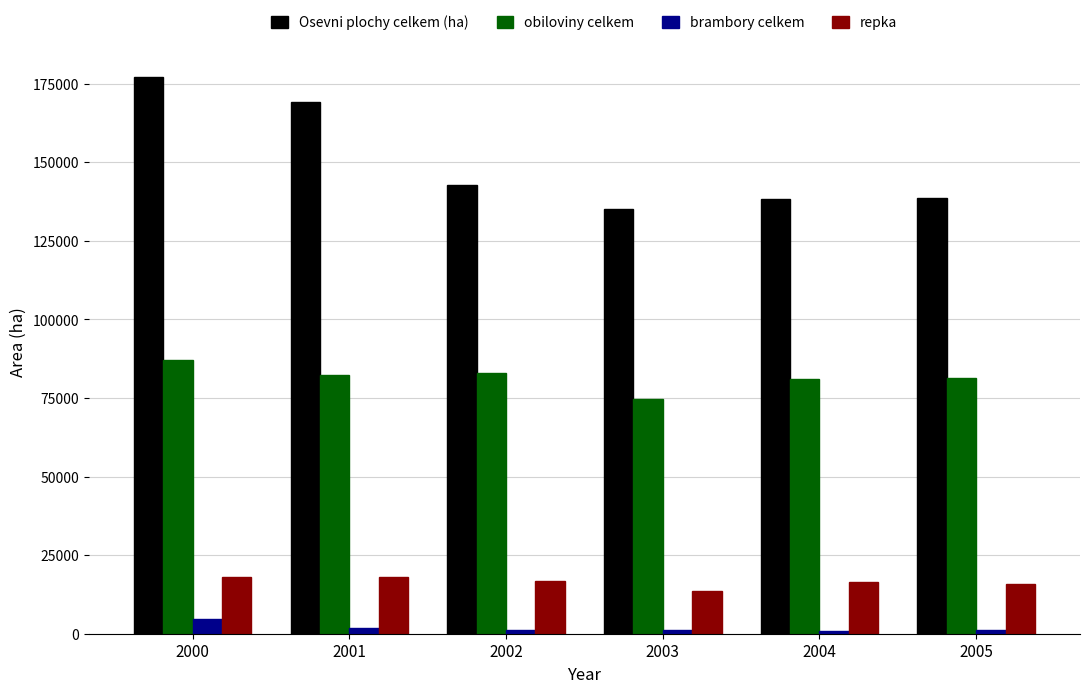

What is the highest value of the obiloviny celkem series?

87209